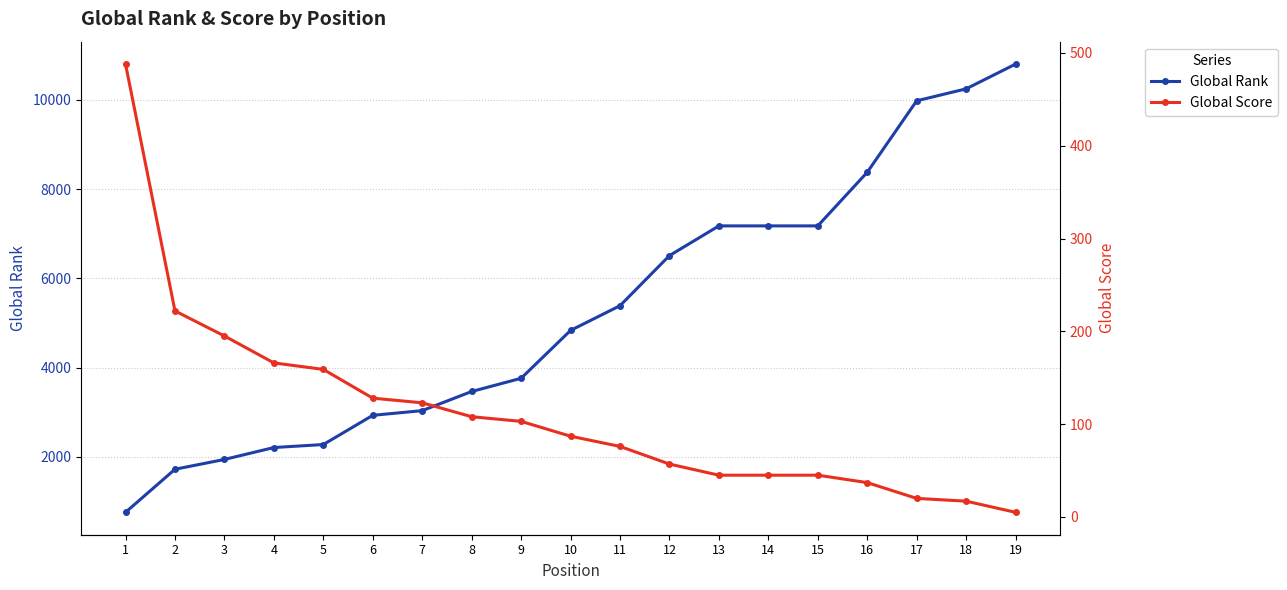

At which label does Global Score first exceed 87?

1